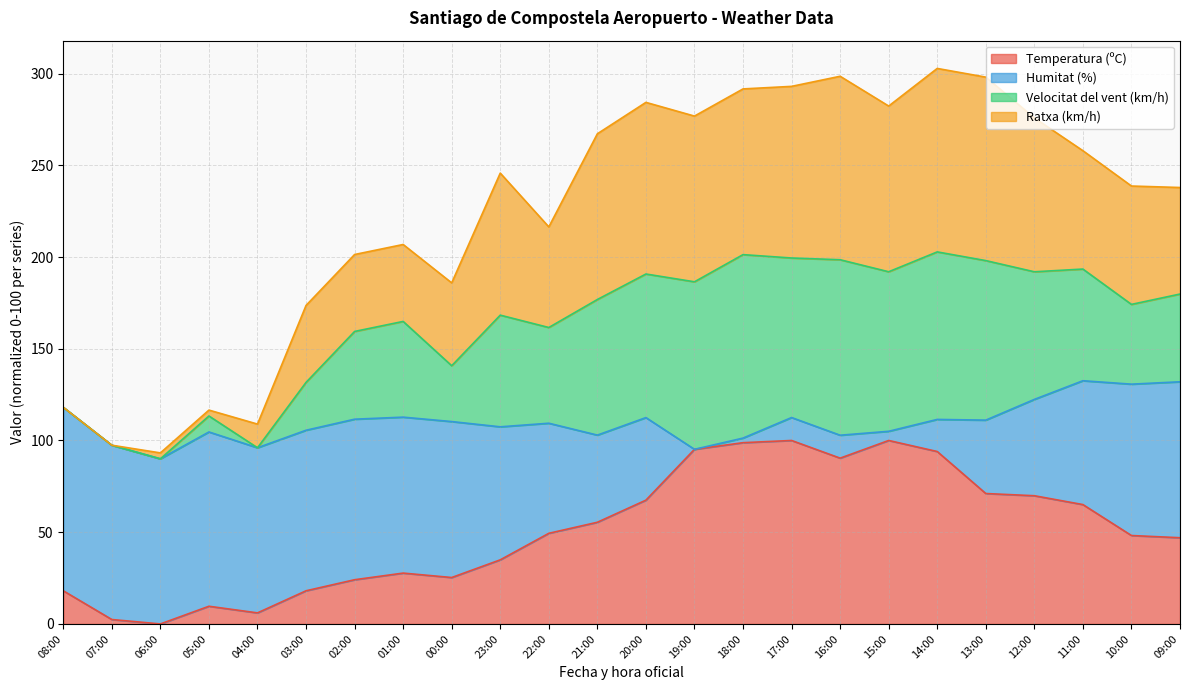

What is the label of the 16th point from the right?

00:00